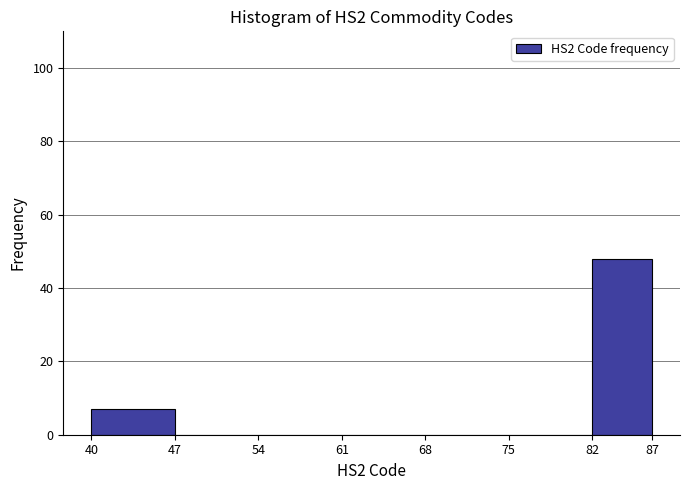

Over which range of the x-axis is the bar tallest?

82 to 87